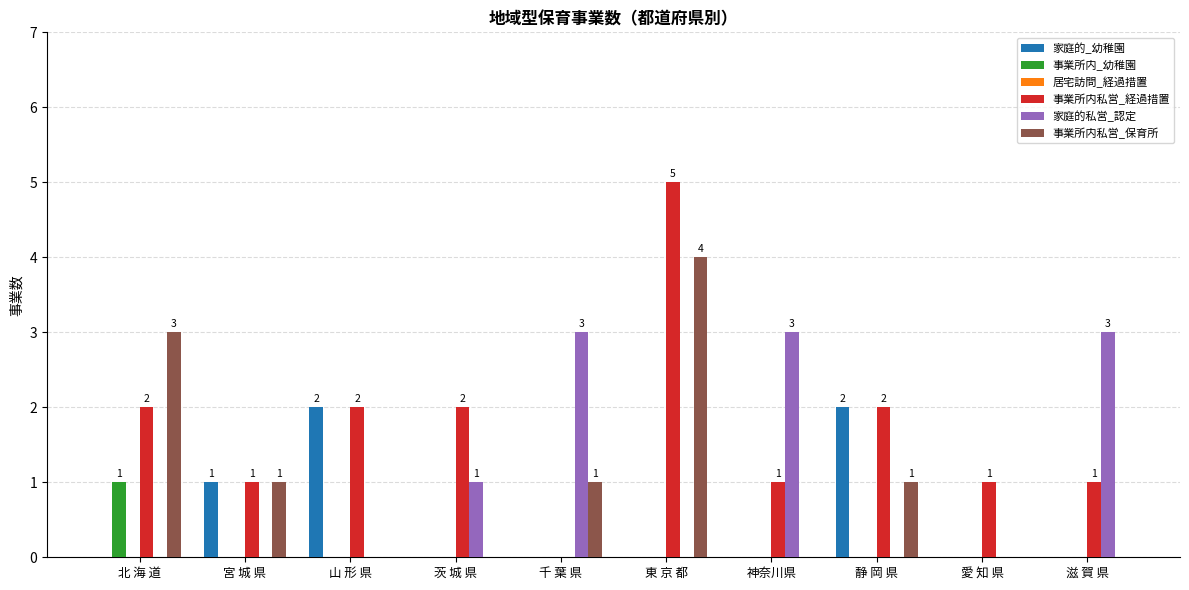

How many data points does each series have?

10